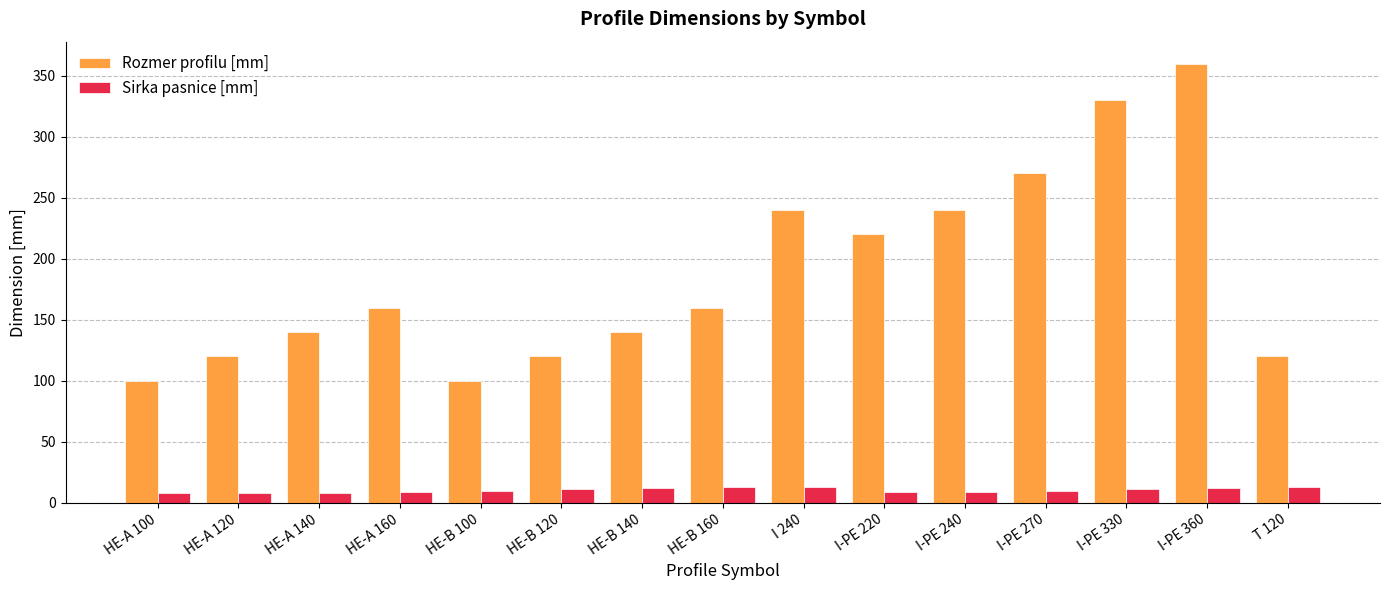

The value of Rozmer profilu [mm] at HE-B 160 is 91. True or false?

False